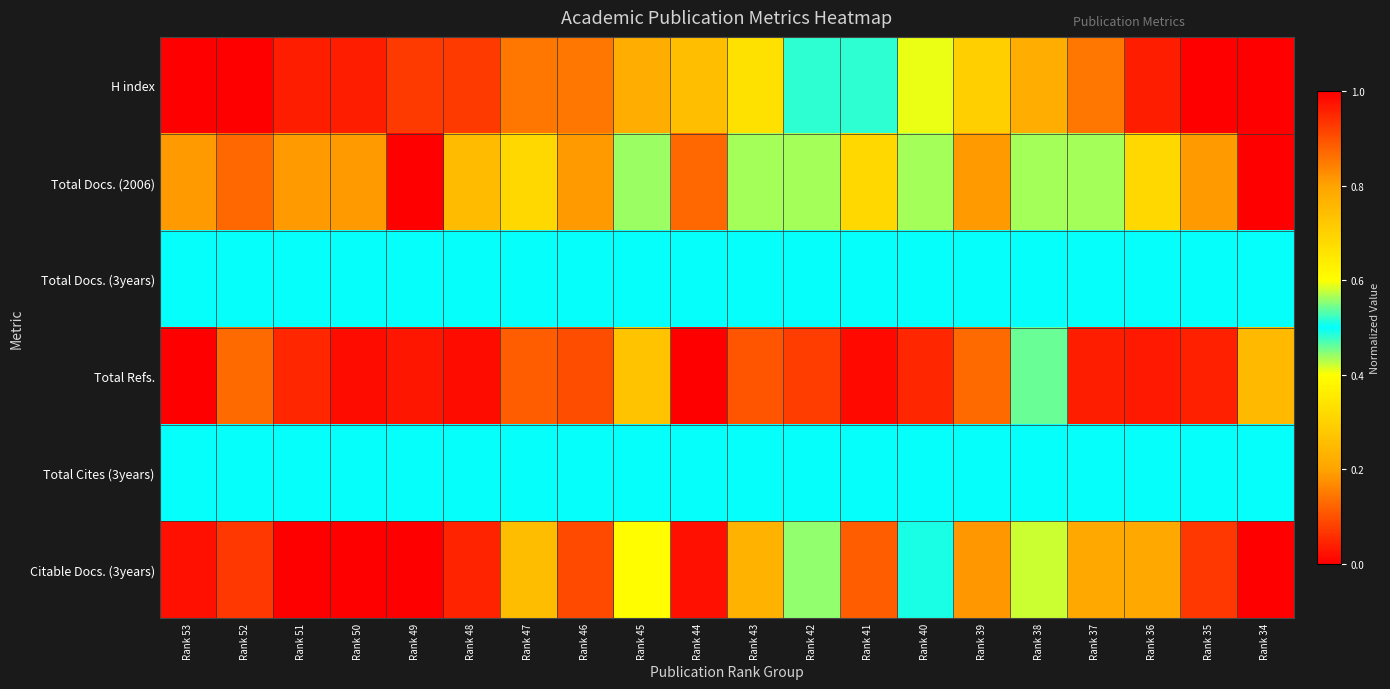

Reading left to right, extract all data points from this chart.

H index: Rank 53=0.0	Rank 52=0.0	Rank 51=0.0	Rank 50=0.0	Rank 49=0.1	Rank 48=0.1	Rank 47=0.1	Rank 46=0.1	Rank 45=0.2	Rank 44=0.3	Rank 43=0.3	Rank 42=0.5	Rank 41=0.5	Rank 40=0.6	Rank 39=0.7	Rank 38=0.8	Rank 37=0.9	Rank 36=1.0	Rank 35=1.0	Rank 34=1.0
Total Docs. (2006): Rank 53=0.2	Rank 52=0.1	Rank 51=0.2	Rank 50=0.2	Rank 49=0.0	Rank 48=0.2	Rank 47=0.3	Rank 46=0.2	Rank 45=0.4	Rank 44=0.1	Rank 43=0.6	Rank 42=0.6	Rank 41=0.3	Rank 40=0.6	Rank 39=0.2	Rank 38=0.6	Rank 37=0.6	Rank 36=0.3	Rank 35=0.2	Rank 34=1.0
Total Docs. (3years): Rank 53=0.5	Rank 52=0.5	Rank 51=0.5	Rank 50=0.5	Rank 49=0.5	Rank 48=0.5	Rank 47=0.5	Rank 46=0.5	Rank 45=0.5	Rank 44=0.5	Rank 43=0.5	Rank 42=0.5	Rank 41=0.5	Rank 40=0.5	Rank 39=0.5	Rank 38=0.5	Rank 37=0.5	Rank 36=0.5	Rank 35=0.5	Rank 34=0.5
Total Refs.: Rank 53=1.0	Rank 52=0.1	Rank 51=0.0	Rank 50=0.0	Rank 49=0.0	Rank 48=0.0	Rank 47=0.1	Rank 46=0.1	Rank 45=0.7	Rank 44=0.0	Rank 43=0.1	Rank 42=0.1	Rank 41=0.0	Rank 40=0.0	Rank 39=0.1	Rank 38=0.5	Rank 37=0.0	Rank 36=0.0	Rank 35=0.0	Rank 34=0.2
Total Cites (3years): Rank 53=0.5	Rank 52=0.5	Rank 51=0.5	Rank 50=0.5	Rank 49=0.5	Rank 48=0.5	Rank 47=0.5	Rank 46=0.5	Rank 45=0.5	Rank 44=0.5	Rank 43=0.5	Rank 42=0.5	Rank 41=0.5	Rank 40=0.5	Rank 39=0.5	Rank 38=0.5	Rank 37=0.5	Rank 36=0.5	Rank 35=0.5	Rank 34=0.5
Citable Docs. (3years): Rank 53=0.0	Rank 52=0.1	Rank 51=0.0	Rank 50=0.0	Rank 49=0.0	Rank 48=0.0	Rank 47=0.3	Rank 46=0.1	Rank 45=0.4	Rank 44=0.0	Rank 43=0.2	Rank 42=0.4	Rank 41=0.1	Rank 40=0.5	Rank 39=0.2	Rank 38=0.6	Rank 37=0.2	Rank 36=0.2	Rank 35=0.1	Rank 34=1.0